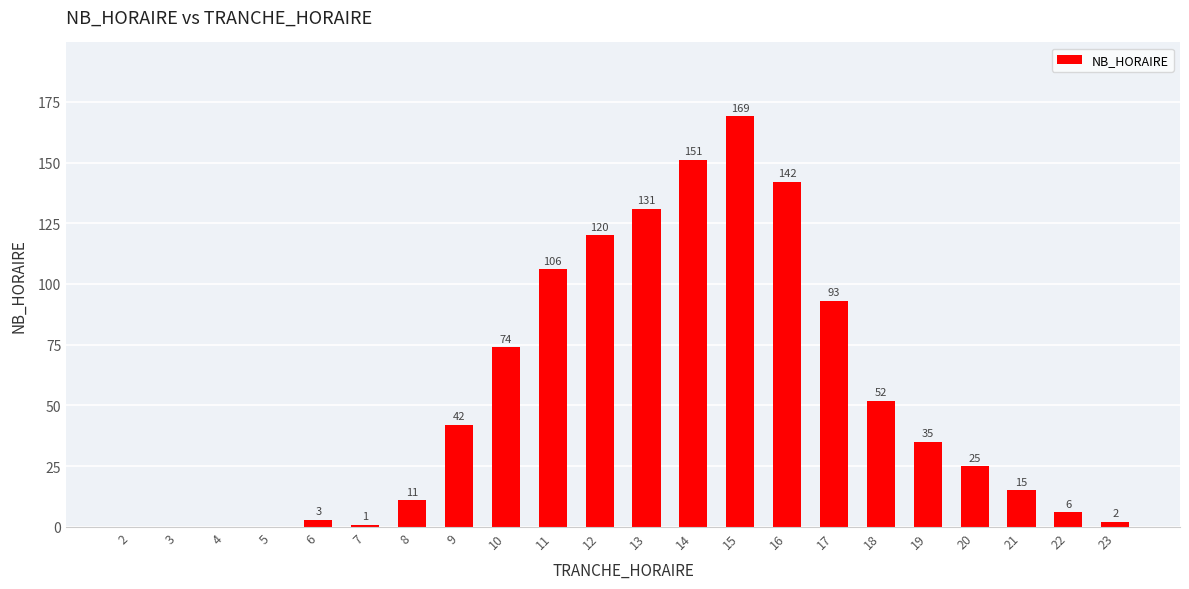

How many values are above zero?

18